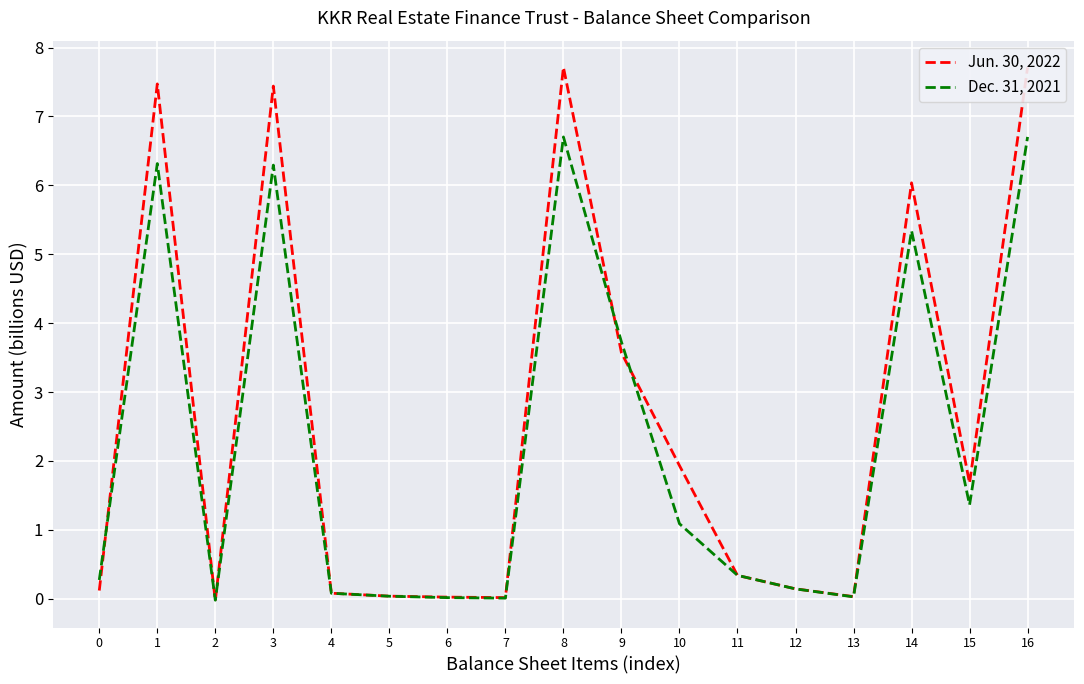

Where is the first local maximum for Jun. 30, 2022?

1